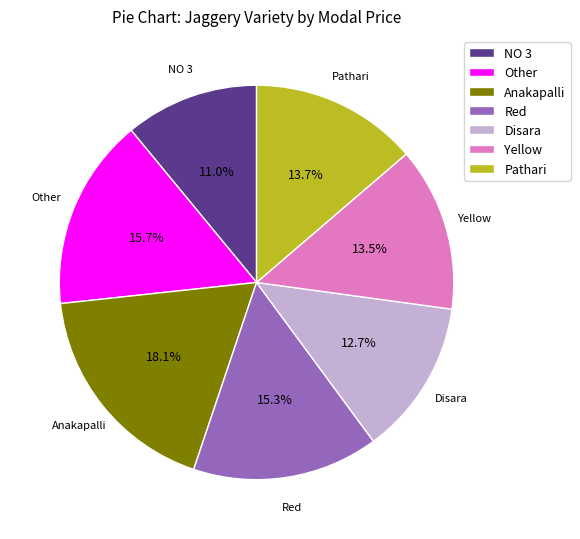

How many segments does this pie chart have?

7